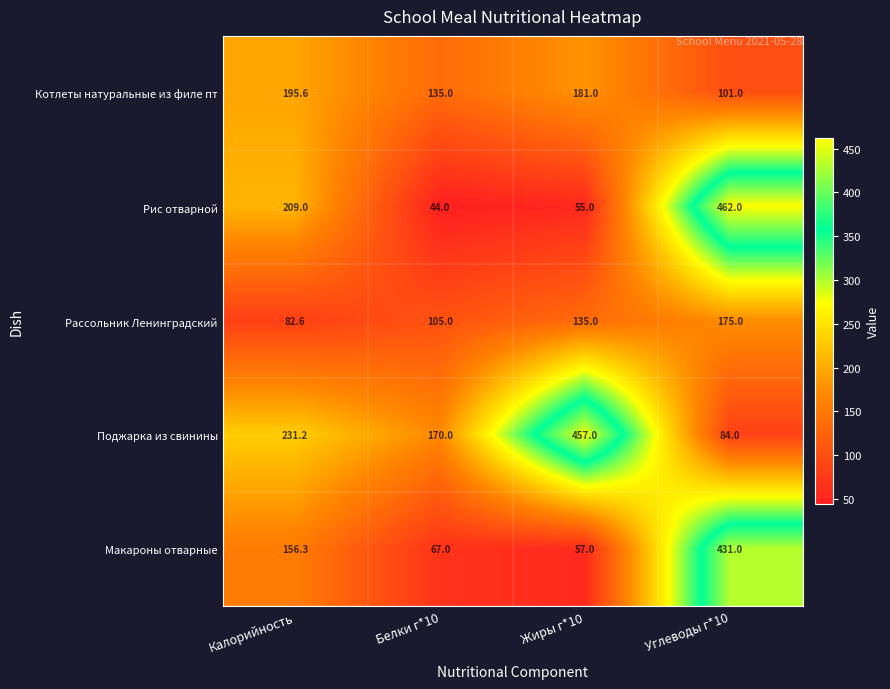

At which label does Рассольник Ленинградский reach its minimum?

Калорийность